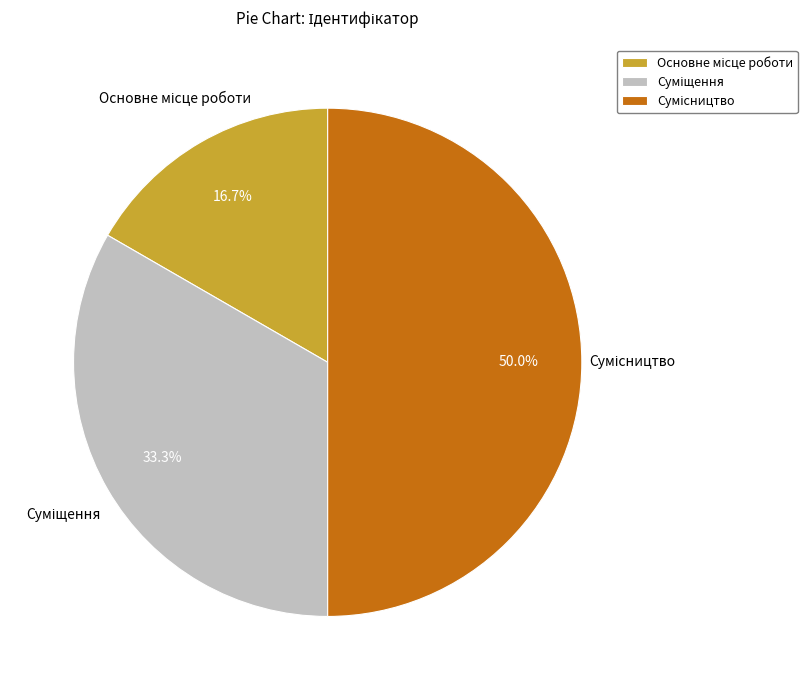

How many slices are in this pie chart?

3